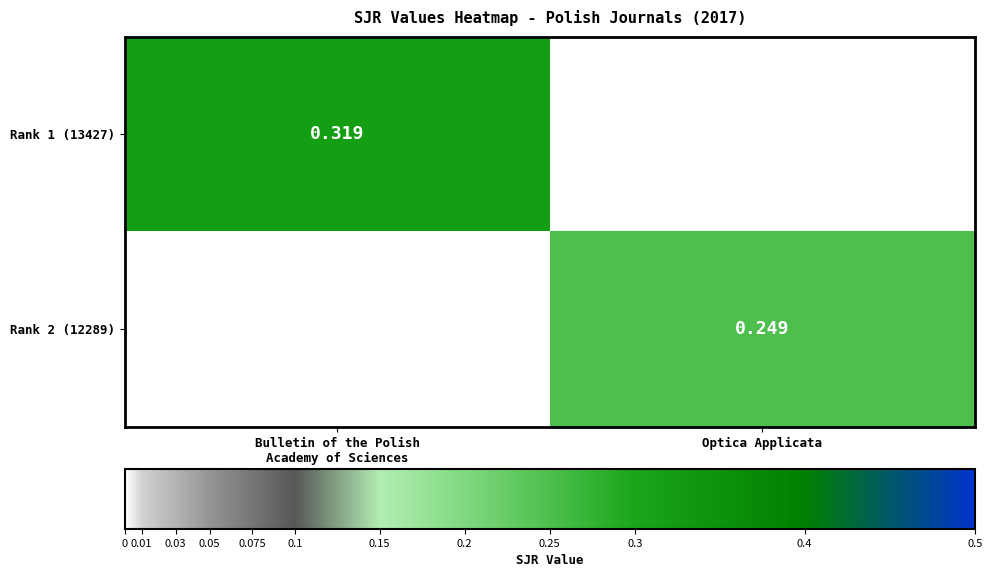

Which series has the largest total across all categories?

Rank 1 (13427)